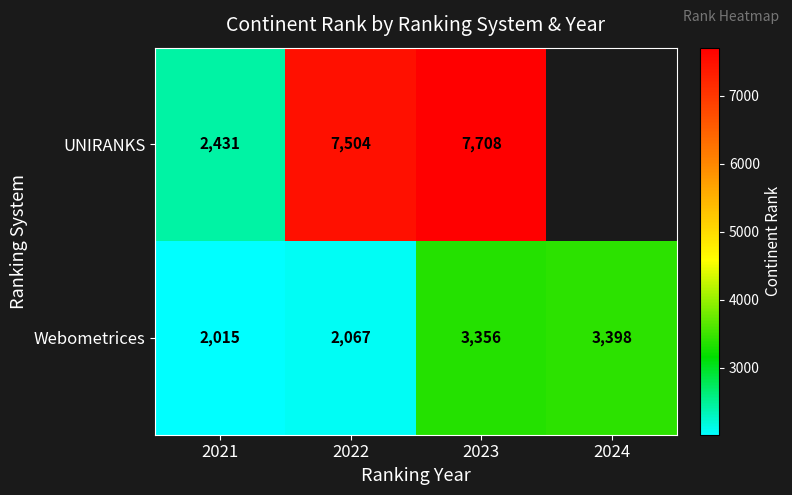

What is the sum of the Webometrices values at 2024 and 2021?

5413